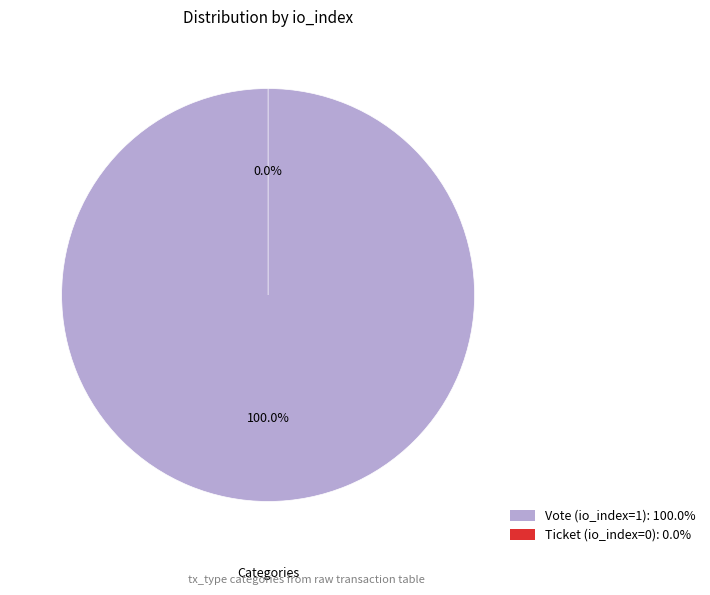

Rank the categories by value from highest to lowest.

Vote (io_index=1), Ticket (io_index=0)